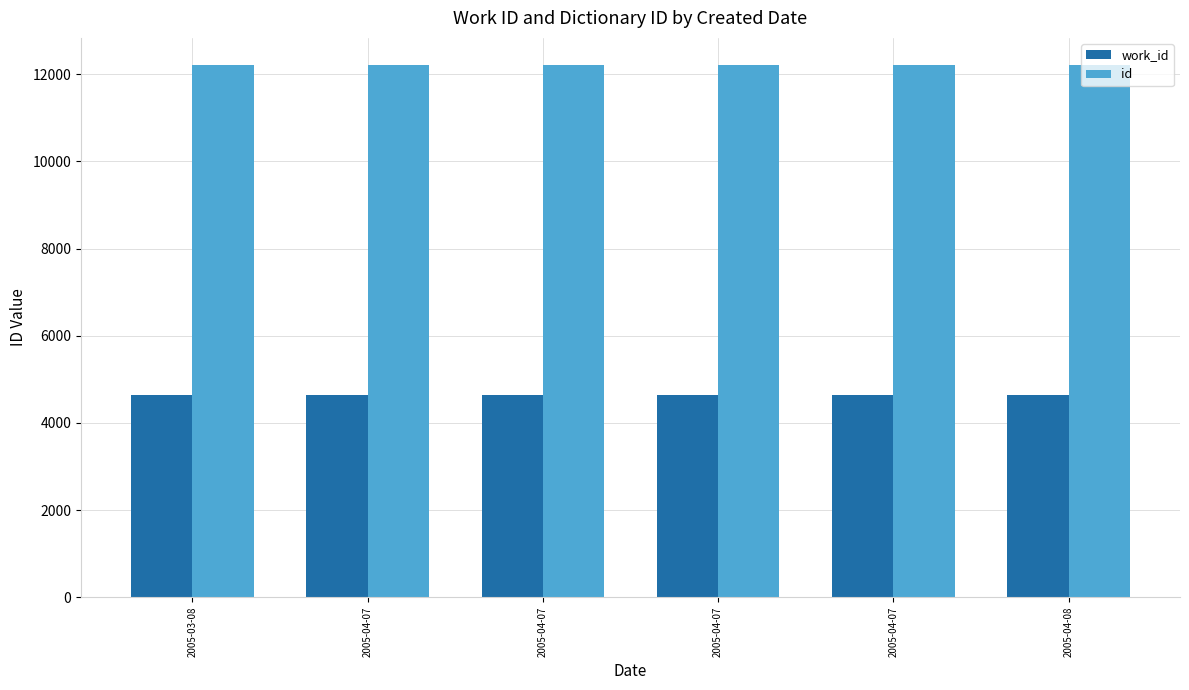

At which label does id reach its minimum?

2005-03-08